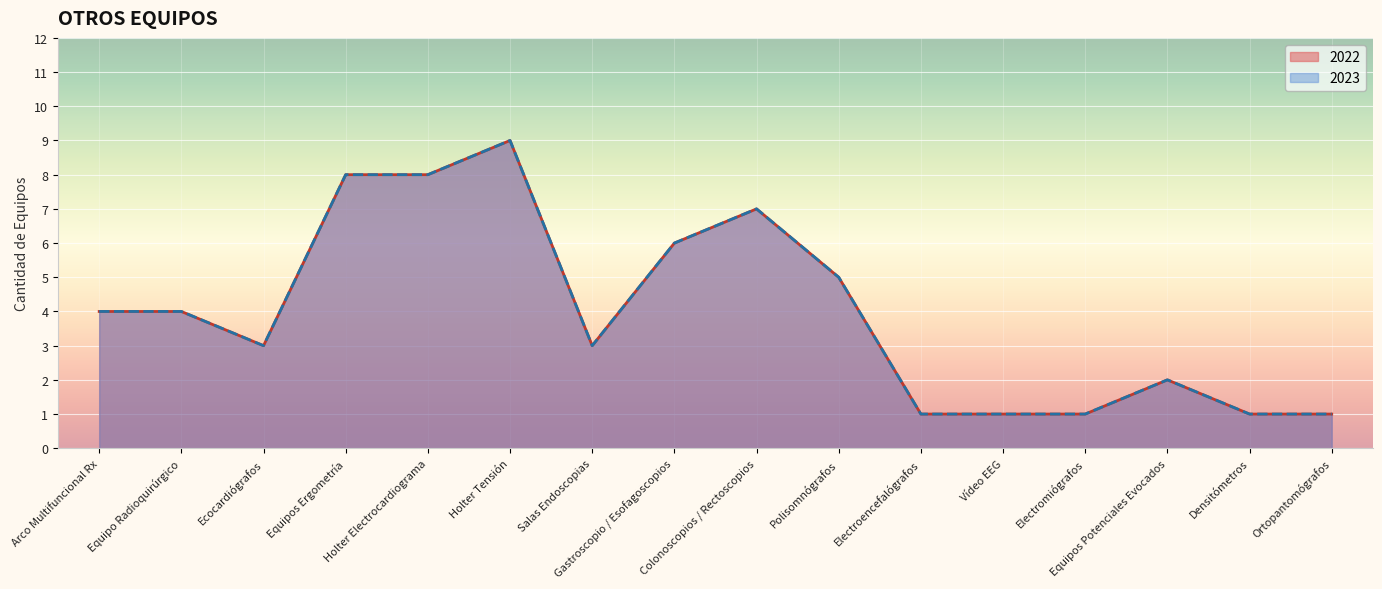

True or false: 2023 and 2022 cross at least once.

False